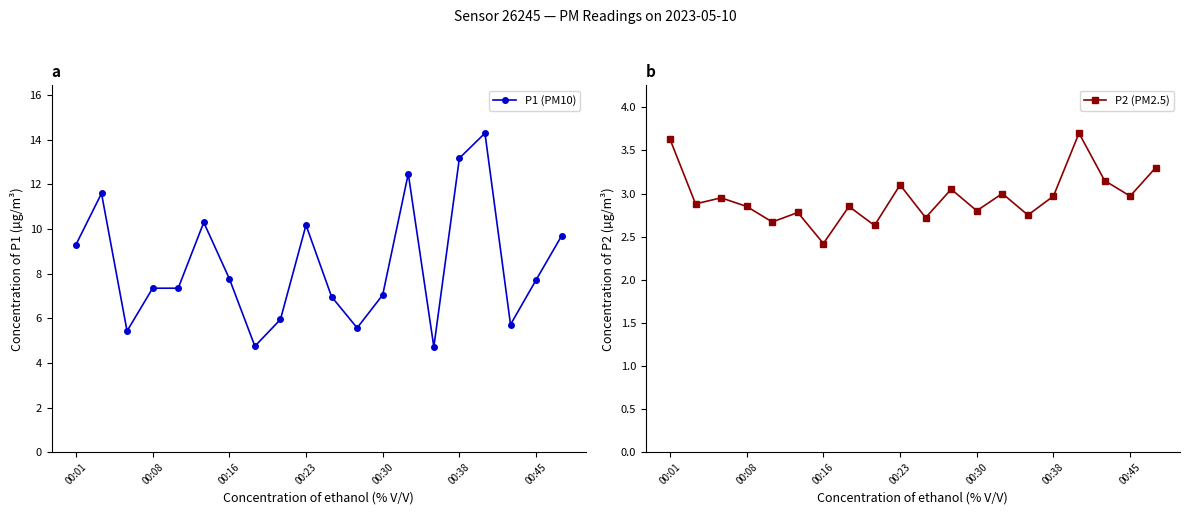

The value of P2 (PM2.5) at 17 is 4.8. True or false?

False